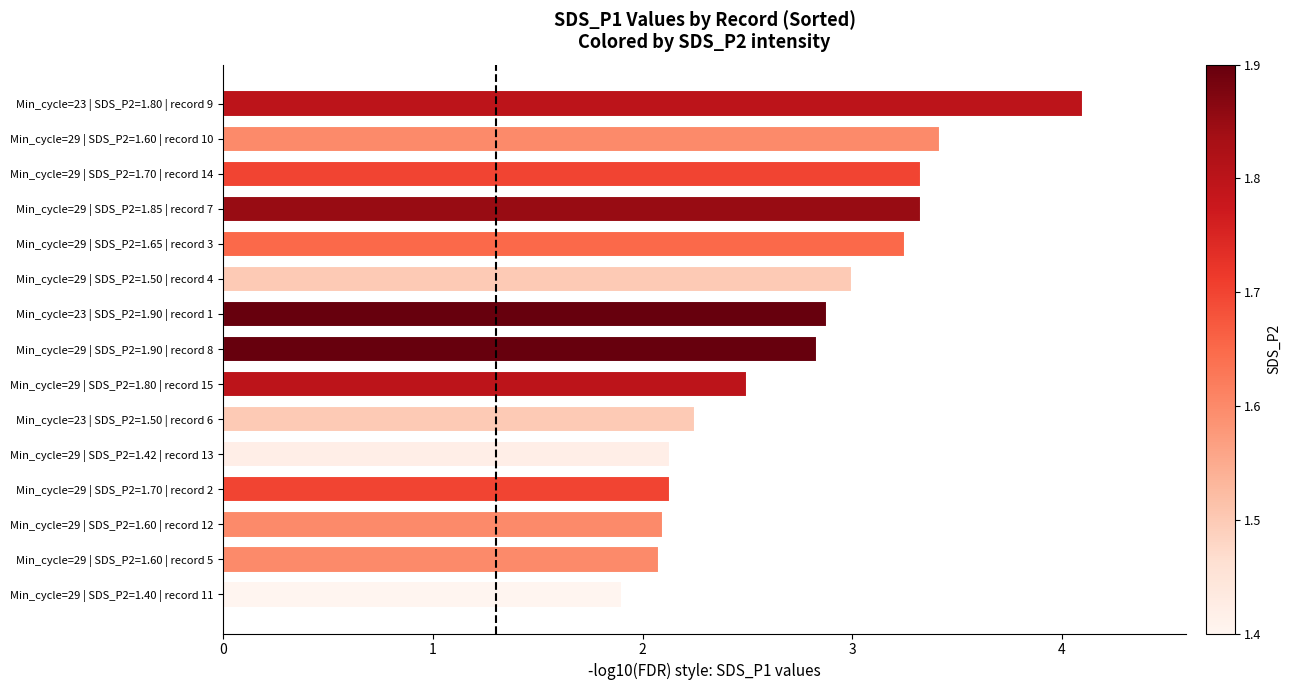

What is the maximum value shown in the chart?

4.1